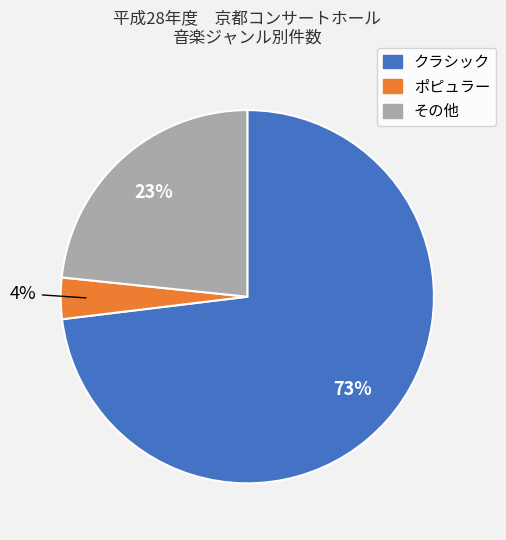

To the nearest percent, what is the difference between the クラシック and その他 slice percentages?

50%